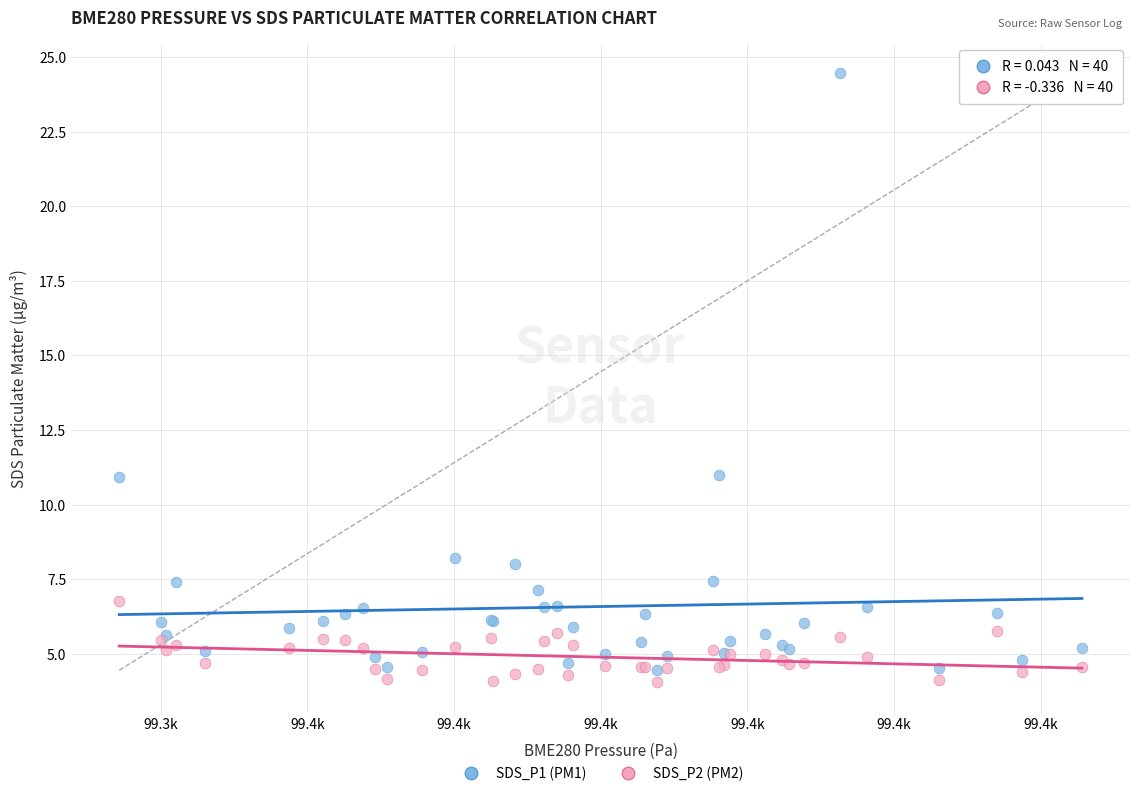

Which series reaches the minimum Y coordinate?

SDS_P2 (PM2)